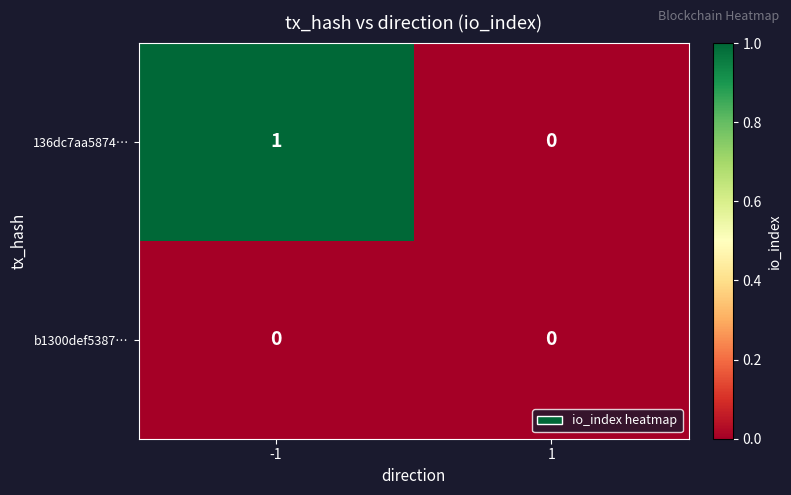

Reading right to left, what are all the values shown in this chart?

136dc7aa5874…: 0	1
b1300def5387…: 0	0